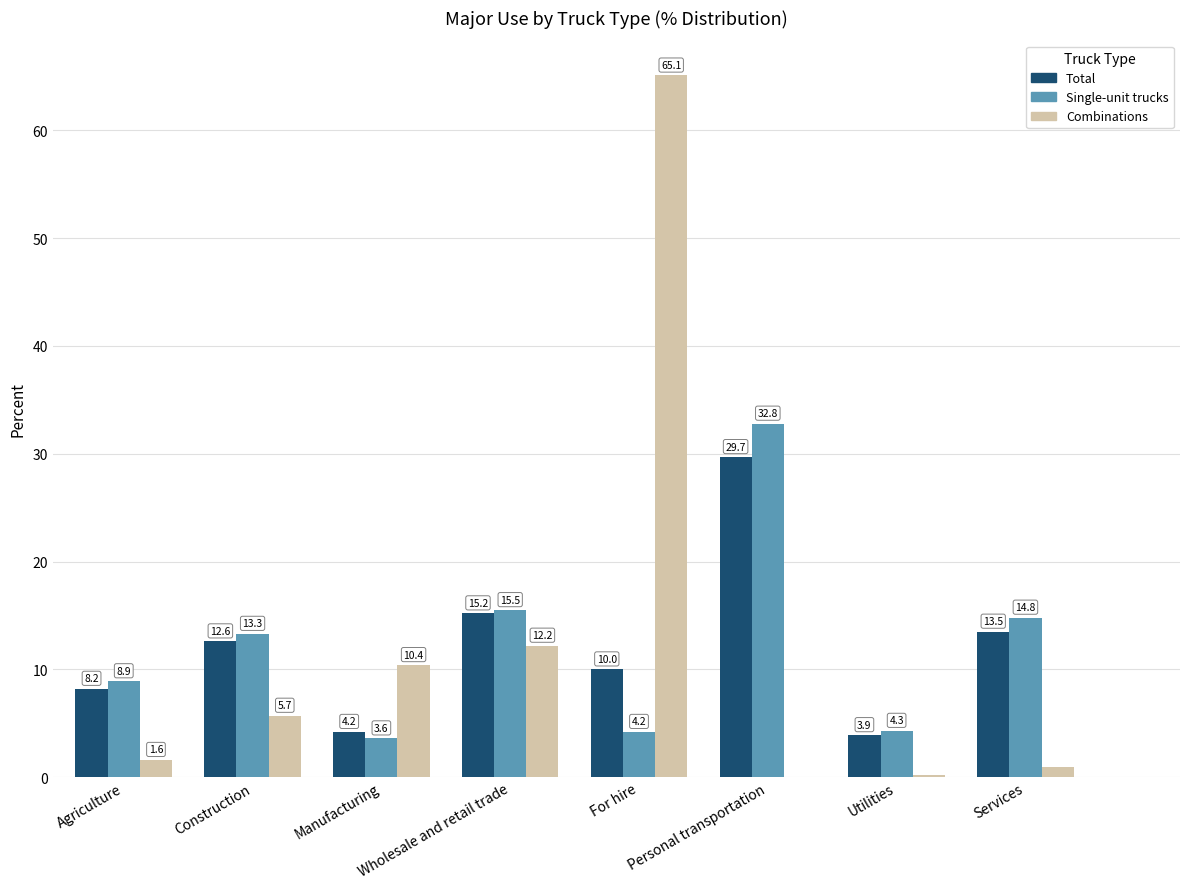

Which category has the highest value across all series?

For hire